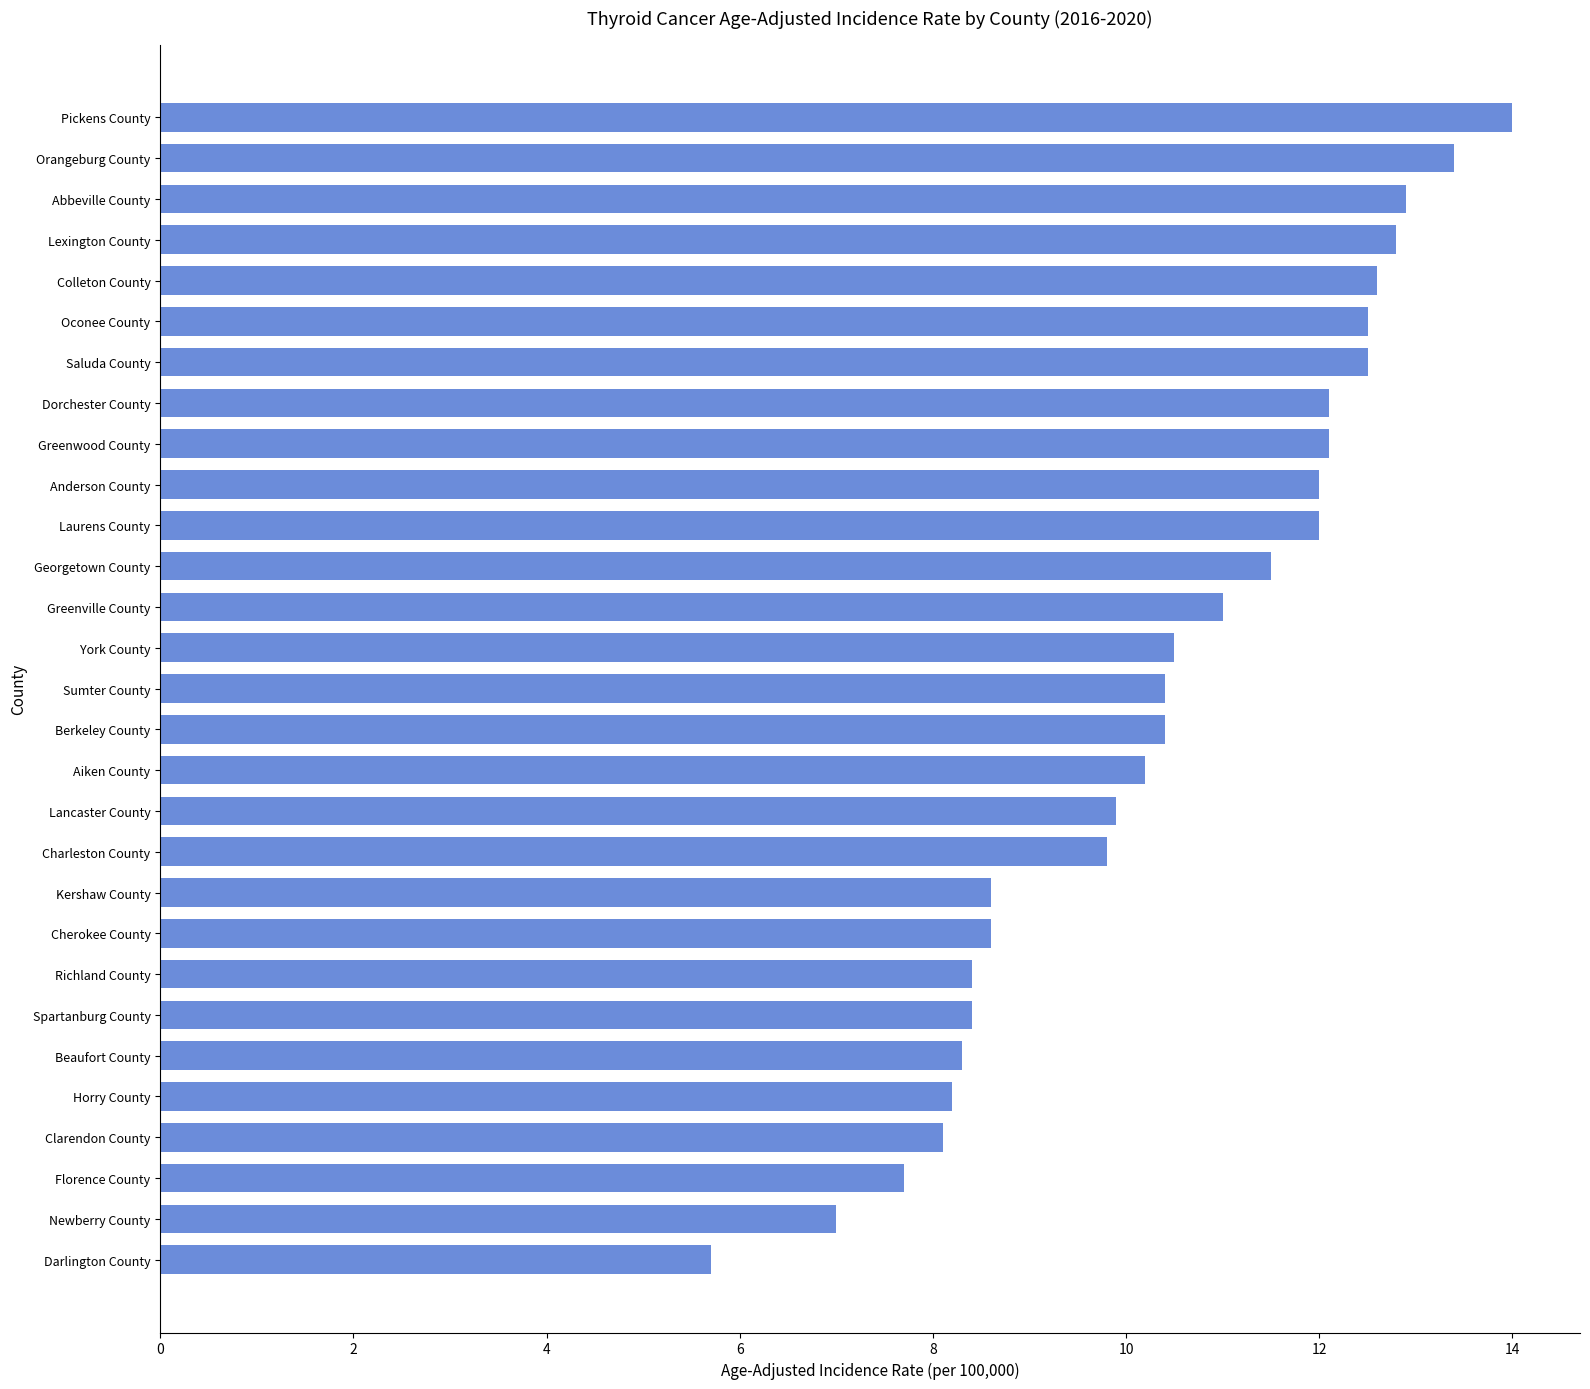

Which label corresponds to the largest value in the chart?

Pickens County